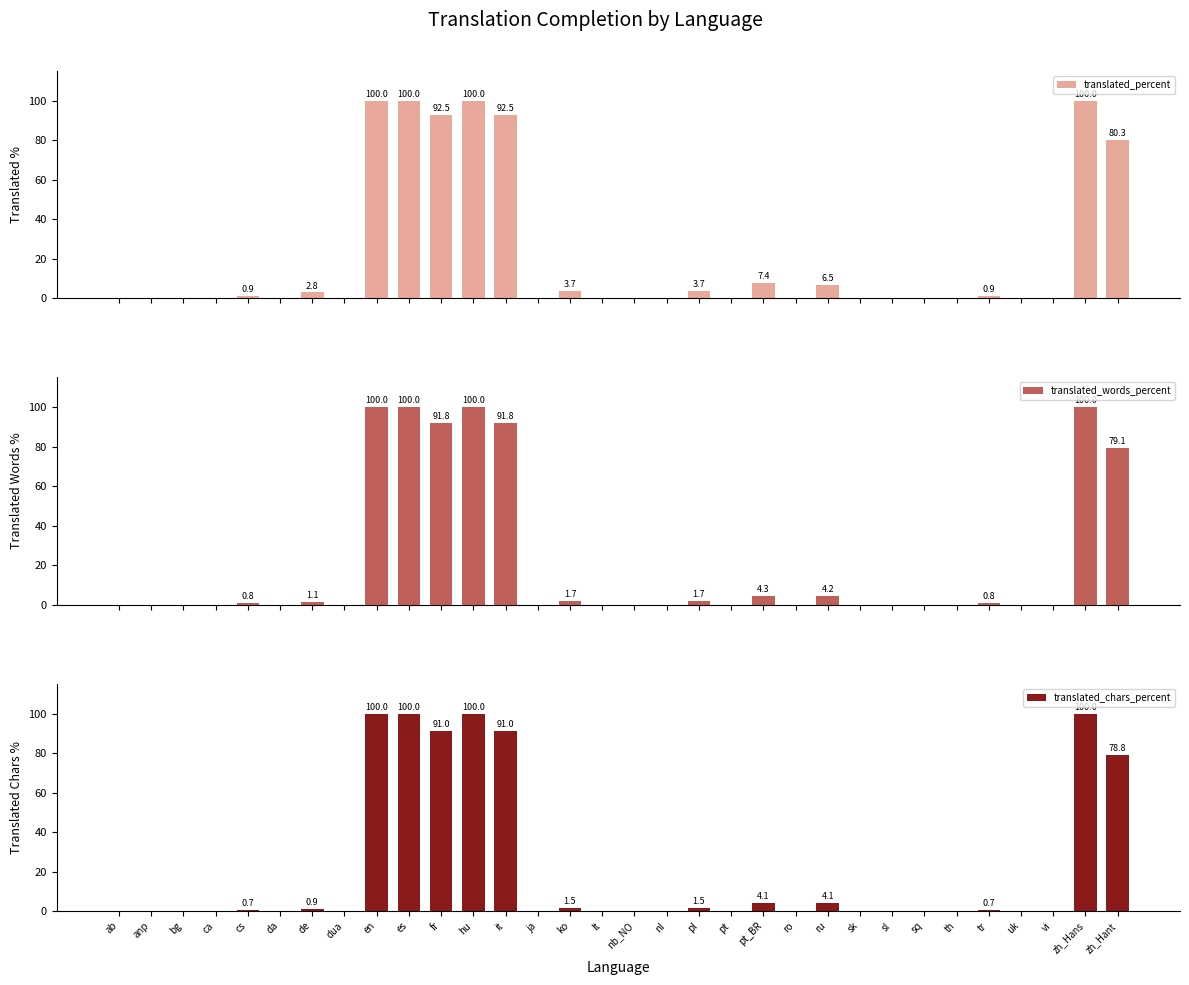

At which label is translated_percent closest to 50?

zh_Hant